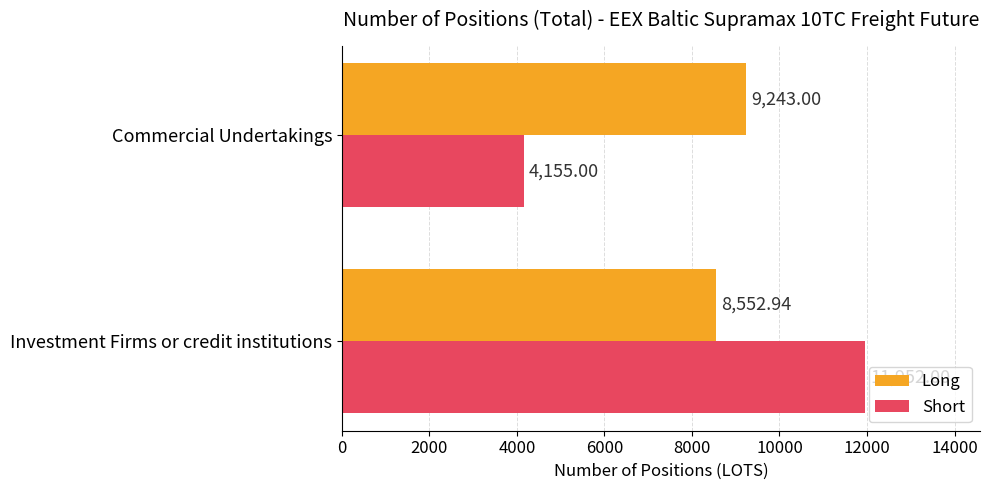

Which series changed the most between Investment Firms or credit institutions and Commercial Undertakings?

Short